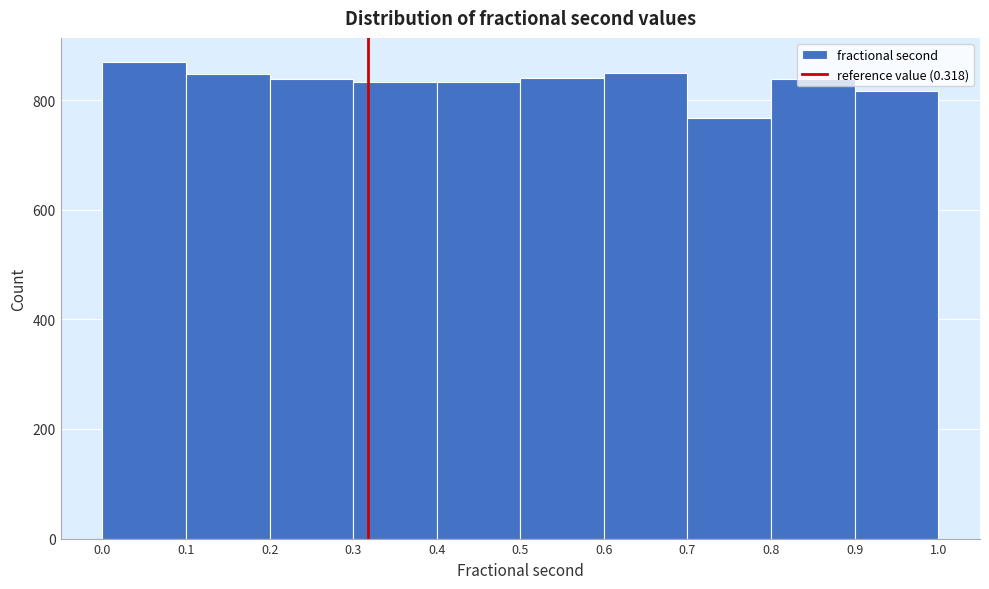

Reading left to right, transcribe this chart: for each bar, give the range it covers on the x-axis and its height. The values are not printed on the chart, so give them approximately, as read against the axis.

0.0 to 0.1: 880
0.1 to 0.2: 840
0.2 to 0.3: 840
0.3 to 0.4: 840
0.4 to 0.5: 840
0.5 to 0.6: 840
0.6 to 0.7: 840
0.7 to 0.8: 760
0.8 to 0.9: 840
0.9 to 1.0: 820